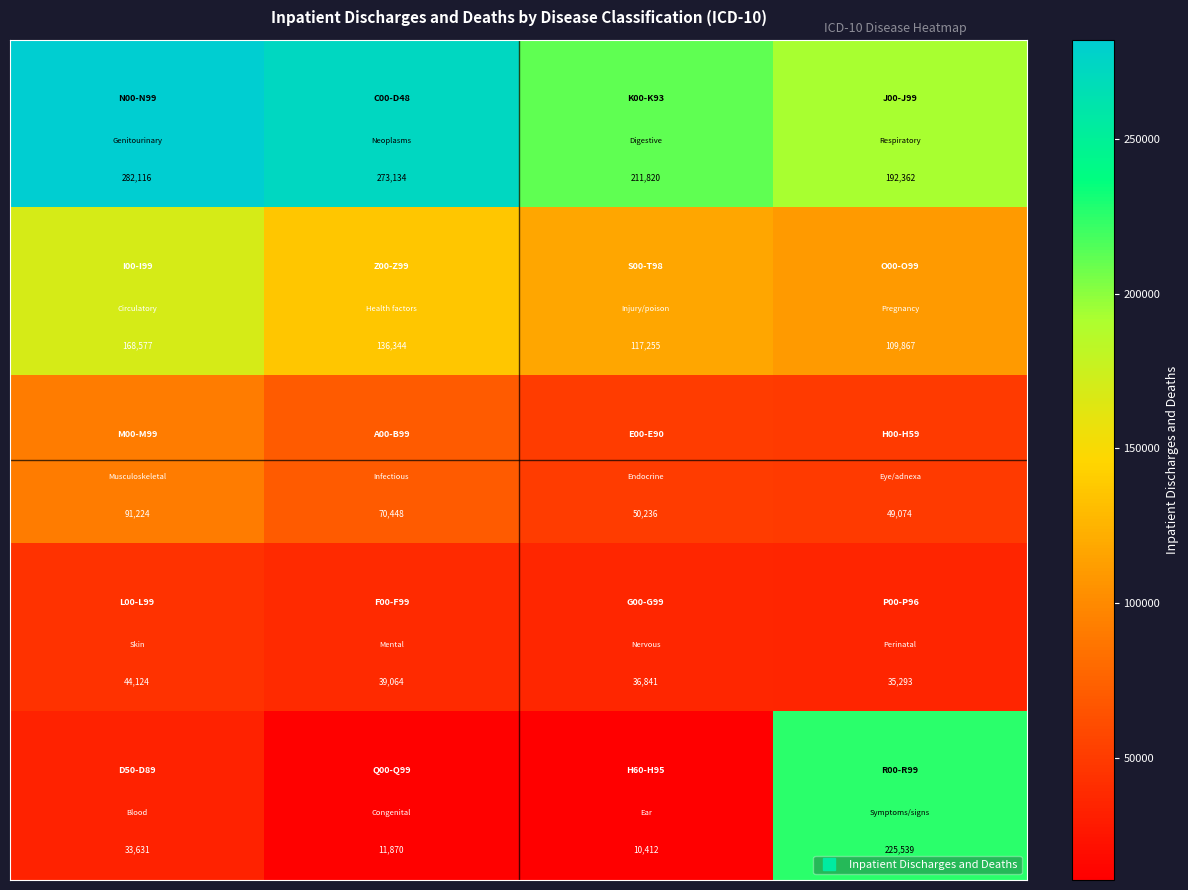

At how many categories does at least one series exceed 155222?

4